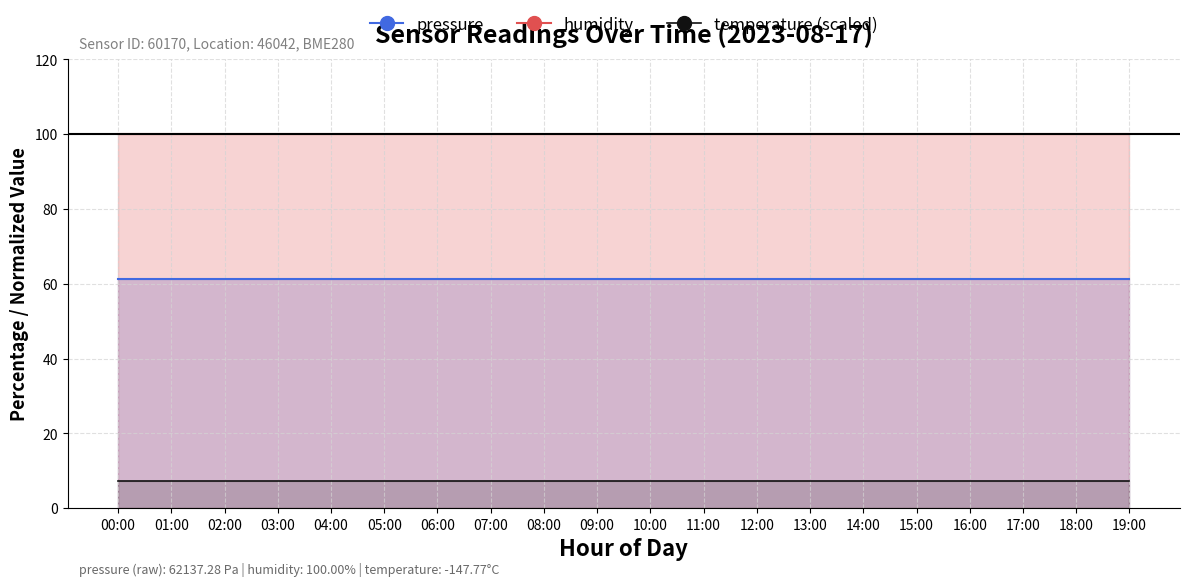

True or false: temperature (scaled) and humidity cross at least once.

False